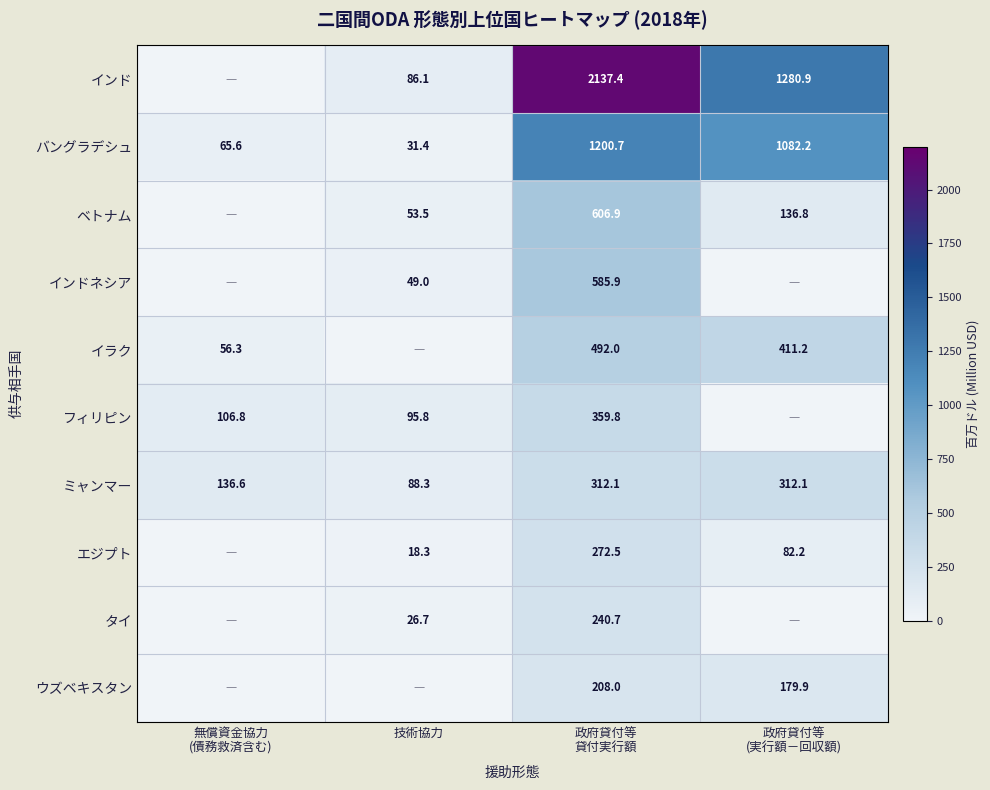

The value of インドネシア at 技術協力 is 15.2. True or false?

False